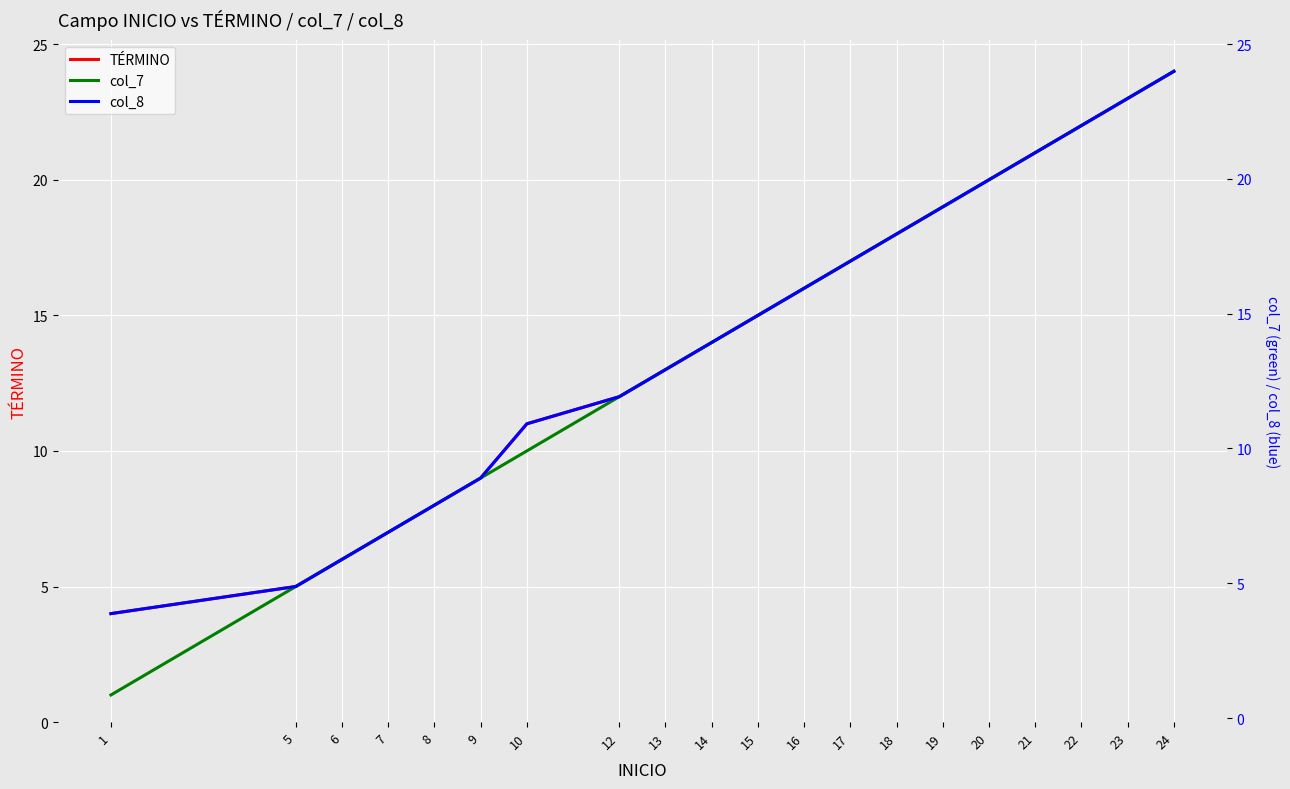

List the series in order of their peak value, highest first.

TÉRMINO, col_7, col_8